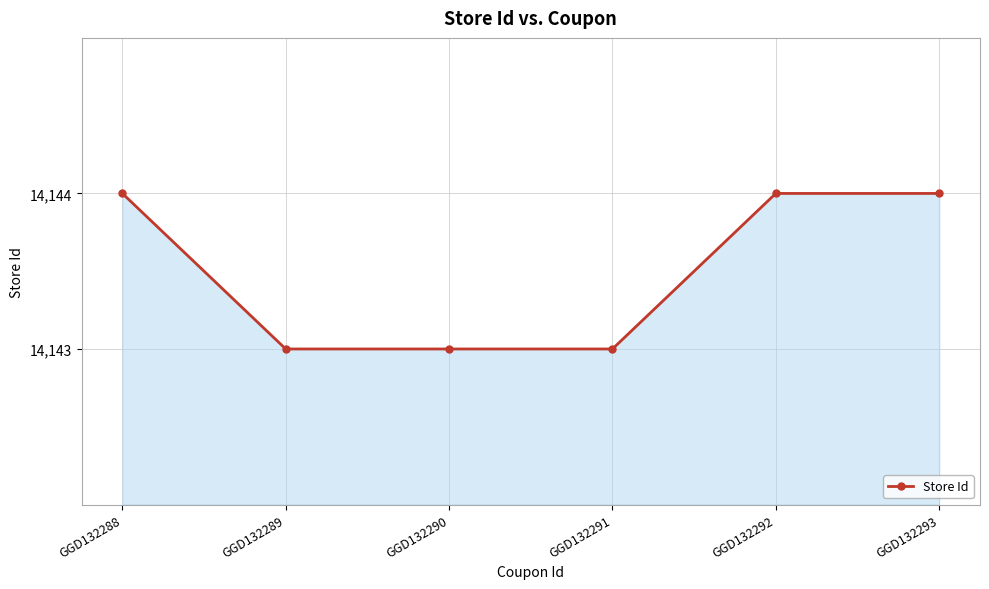

Reading left to right, extract all data points from this chart.

GGD132288=14144	GGD132289=14143	GGD132290=14143	GGD132291=14143	GGD132292=14144	GGD132293=14144